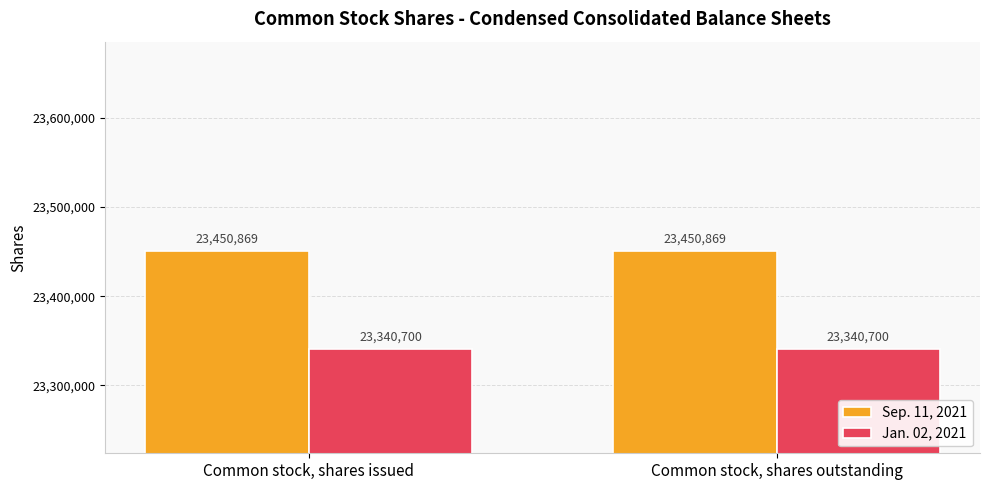

Reading left to right, extract all data points from this chart.

Sep. 11, 2021: 23450869	23450869
Jan. 02, 2021: 23340700	23340700